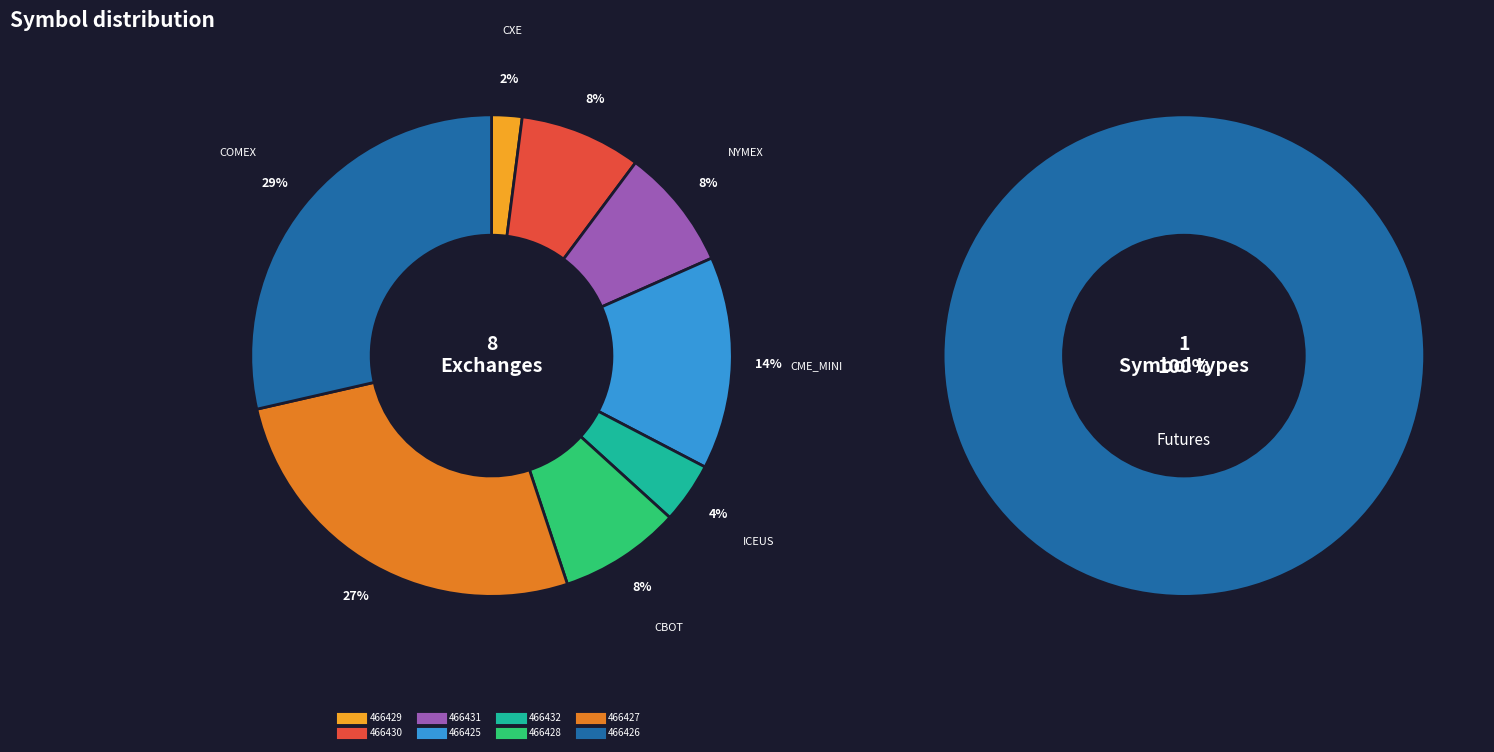

Is 466432 the majority of the pie?

No